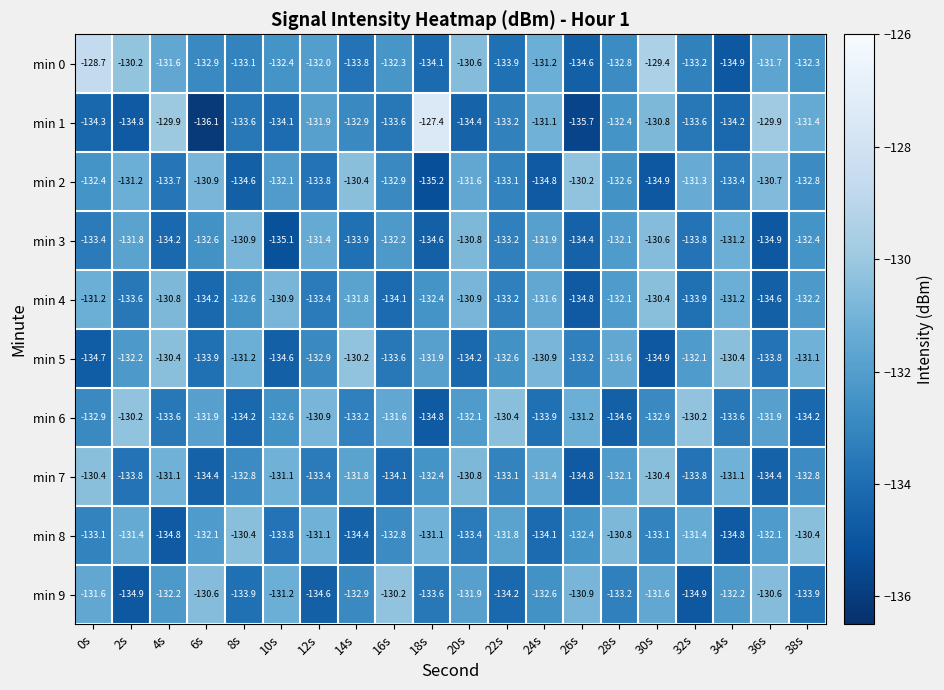

The value of min 7 at 6s is -93.4. True or false?

False